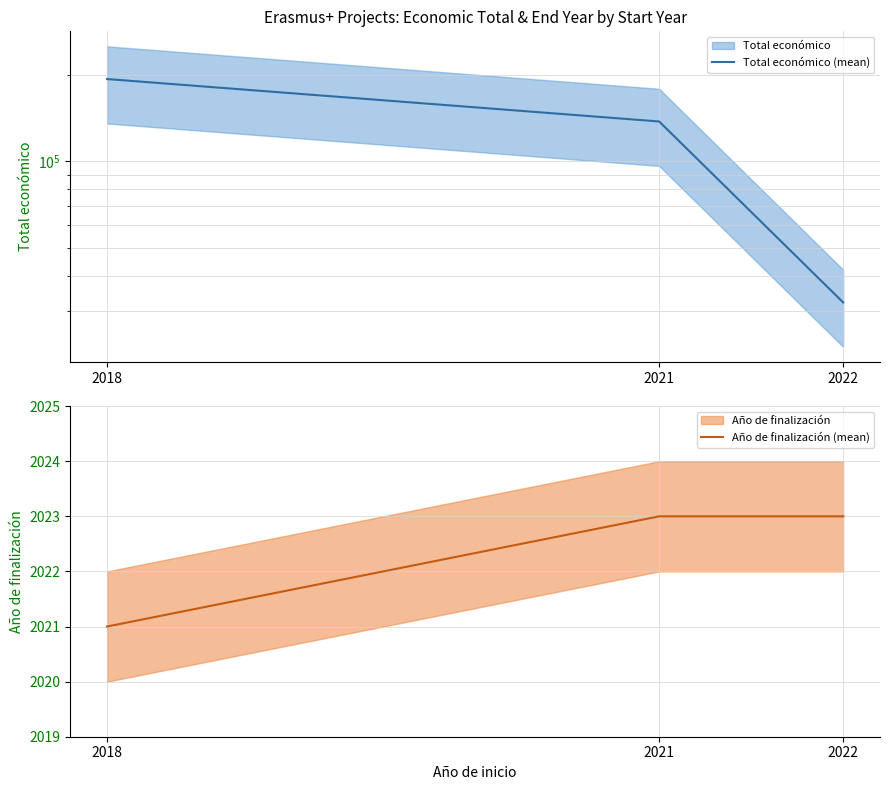

Count the Año de finalización (mean) values in the range 2021 to 2023.

3